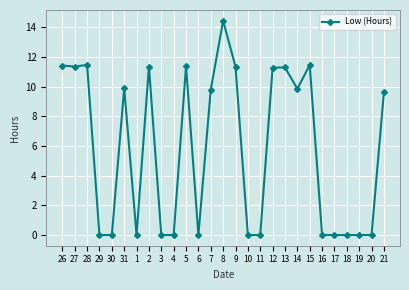

What is the difference between the maximum and minimum values?

14.4